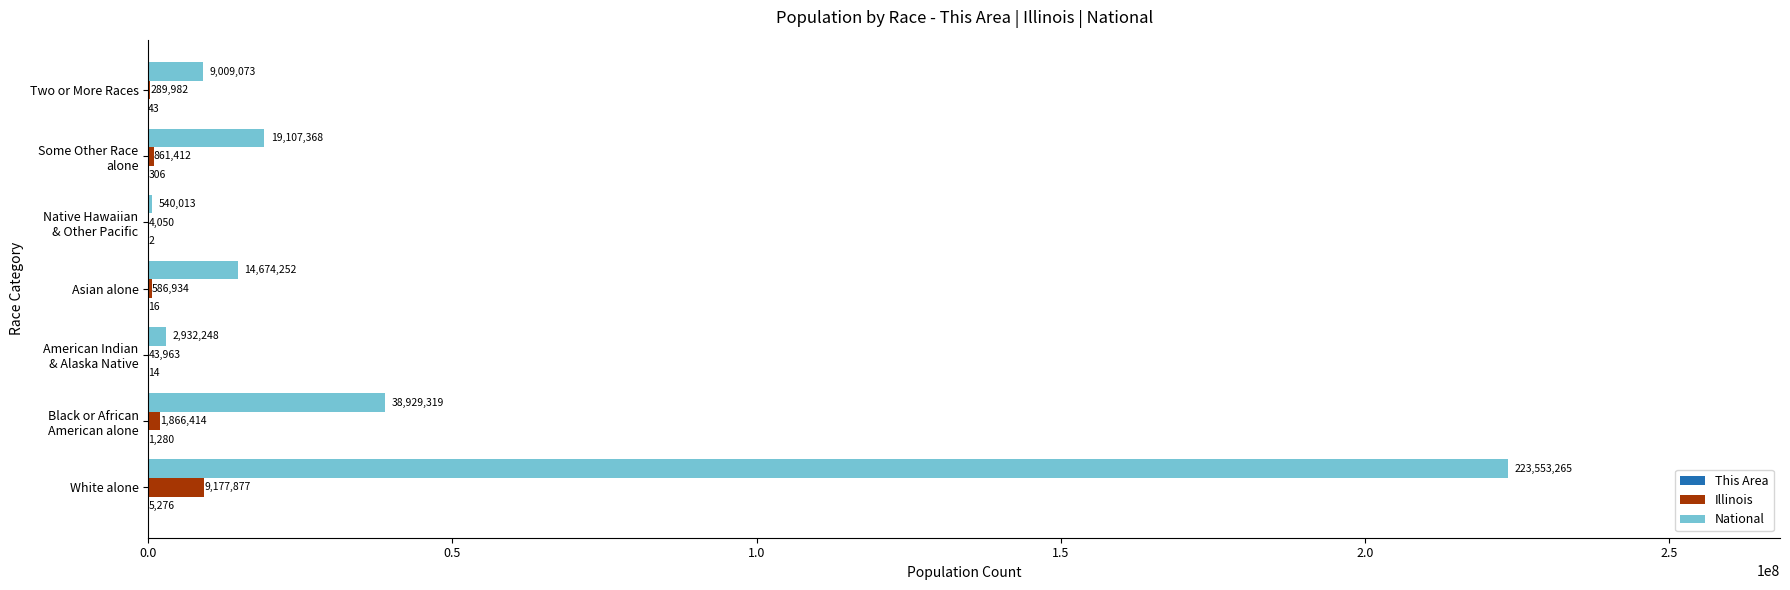

What is the highest value of the National series?

223553265